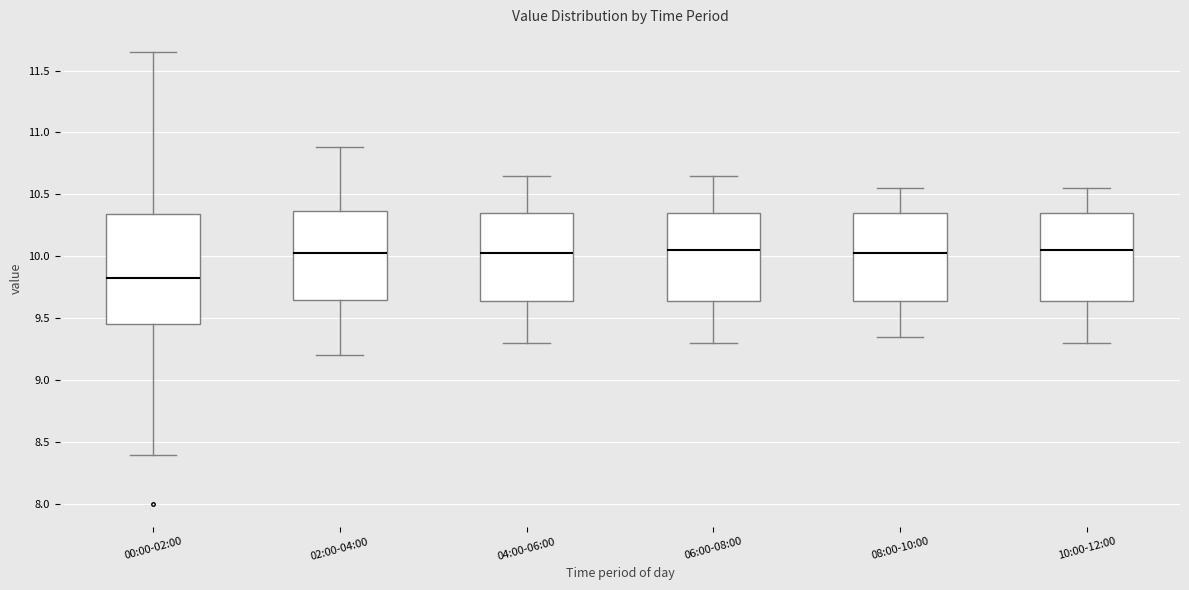

Comparing the boxes themselves (not the whiskers), which one is the tallest?

00:00-02:00